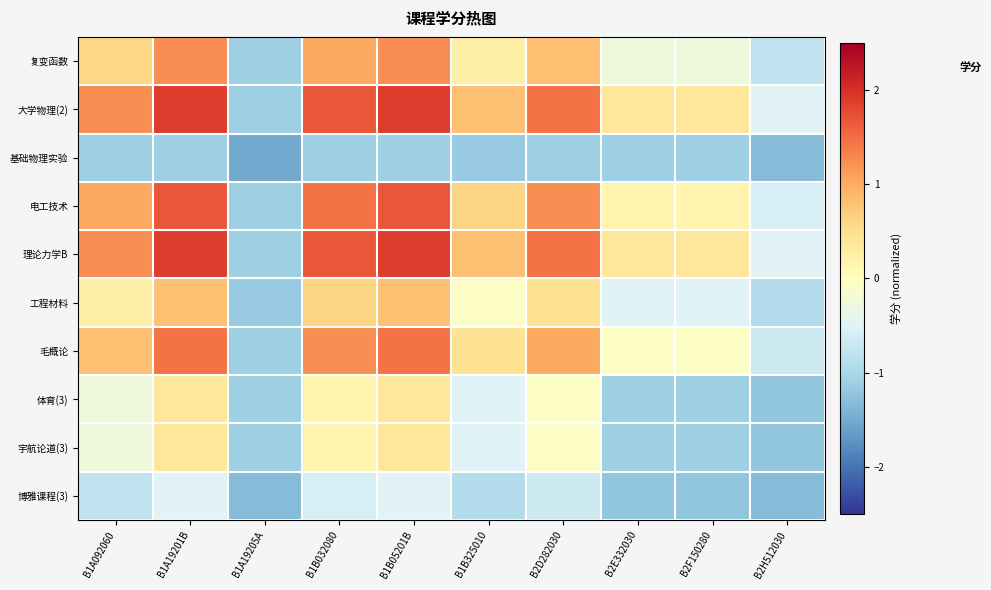

What is the total value across all series at B1B05201B?

8.1